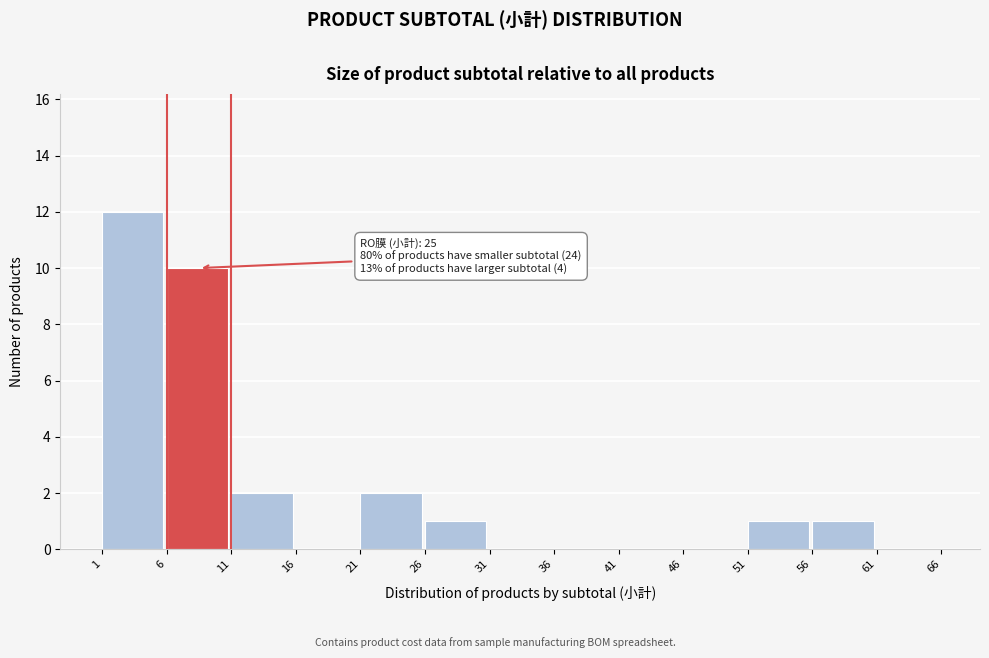

Over which range of the x-axis is the bar tallest?

1 to 6